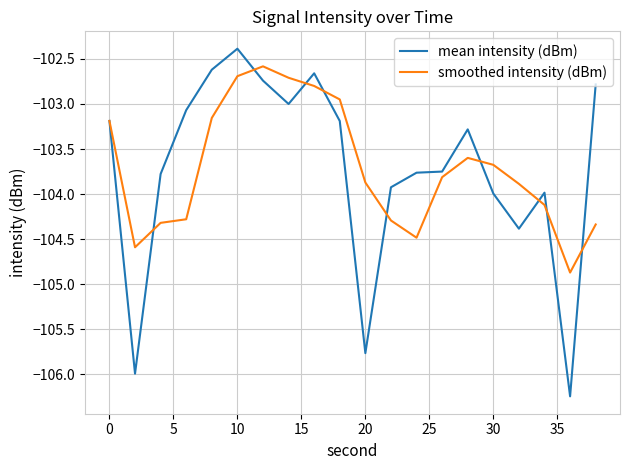

Rank the series by their maximum value, from lowest to highest.

smoothed intensity (dBm), mean intensity (dBm)